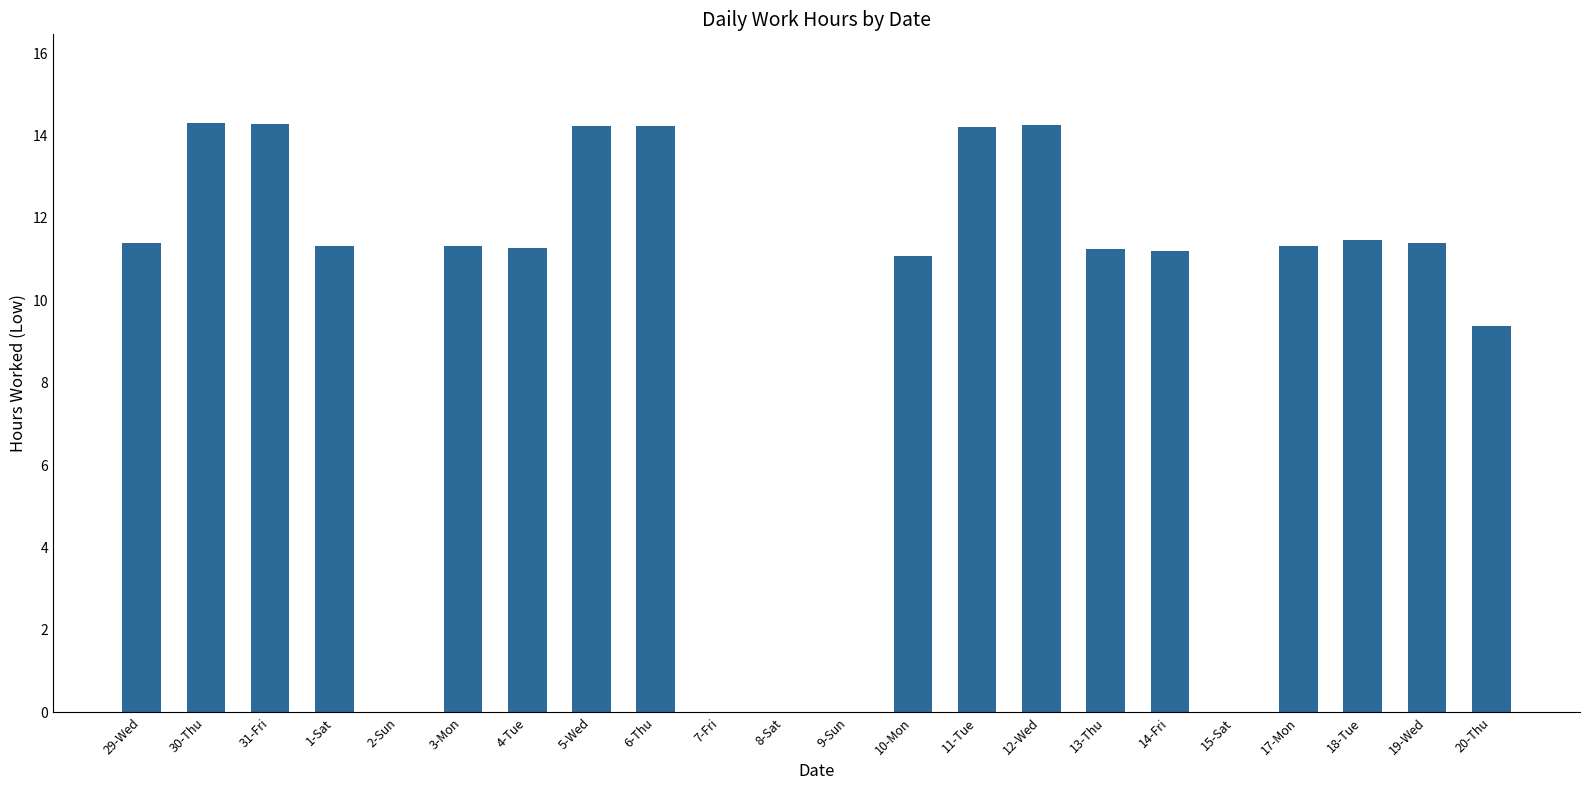

The value at 15-Sat is 4.8. True or false?

False